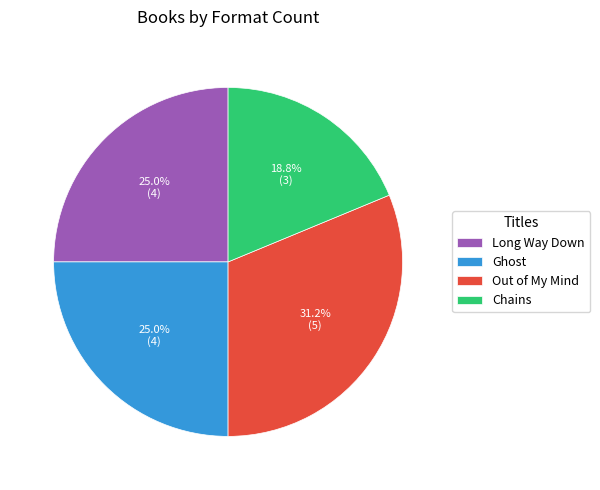

Which category has the biggest portion of the pie?

Out of My Mind